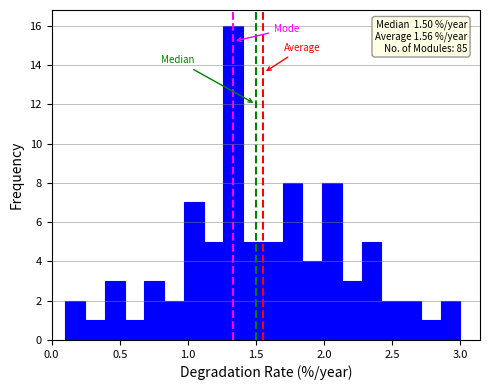

Around what value on the x-axis is the tallest bar? Give the approximate position of its centre, as read against the axis.

1.35